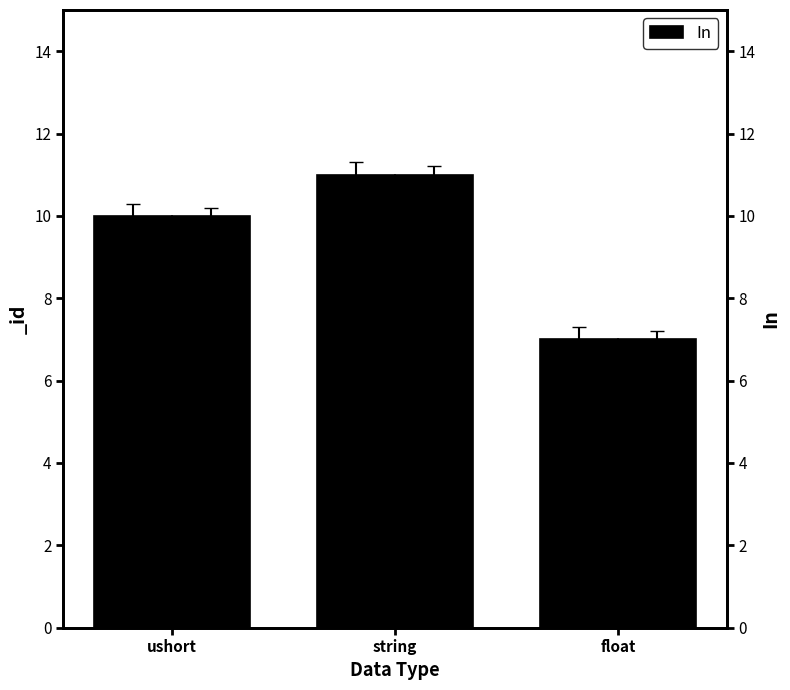

What is the change in value from ushort to string?

+1